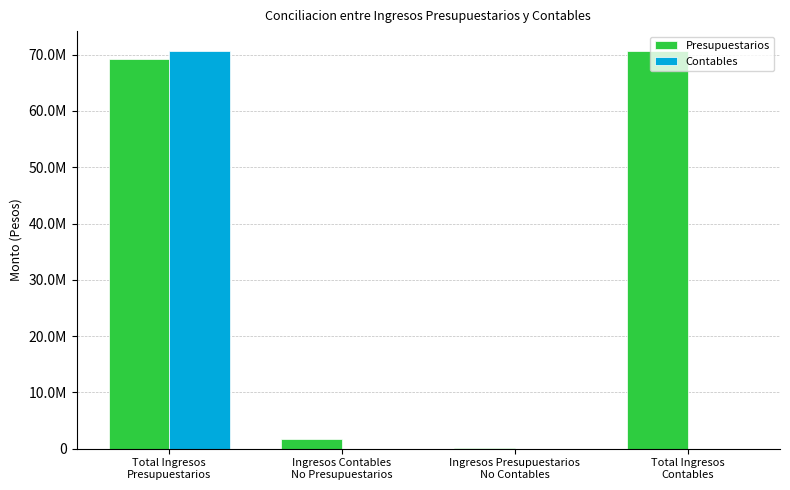

What is the label of the 4th bar from the right?

Total Ingresos
Presupuestarios